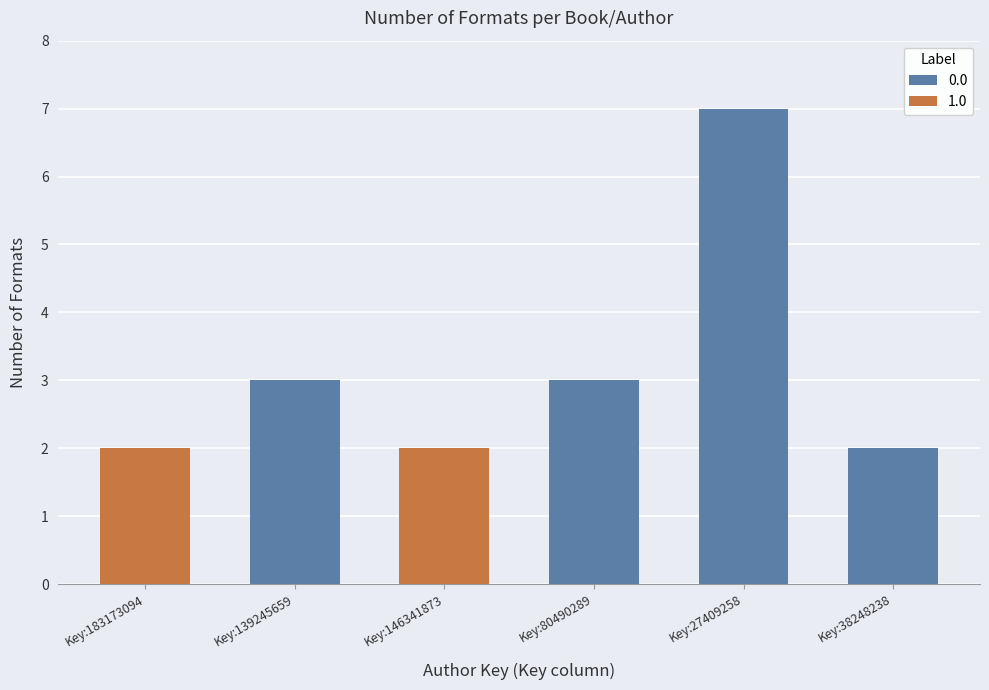

What is the sum of all values?

19